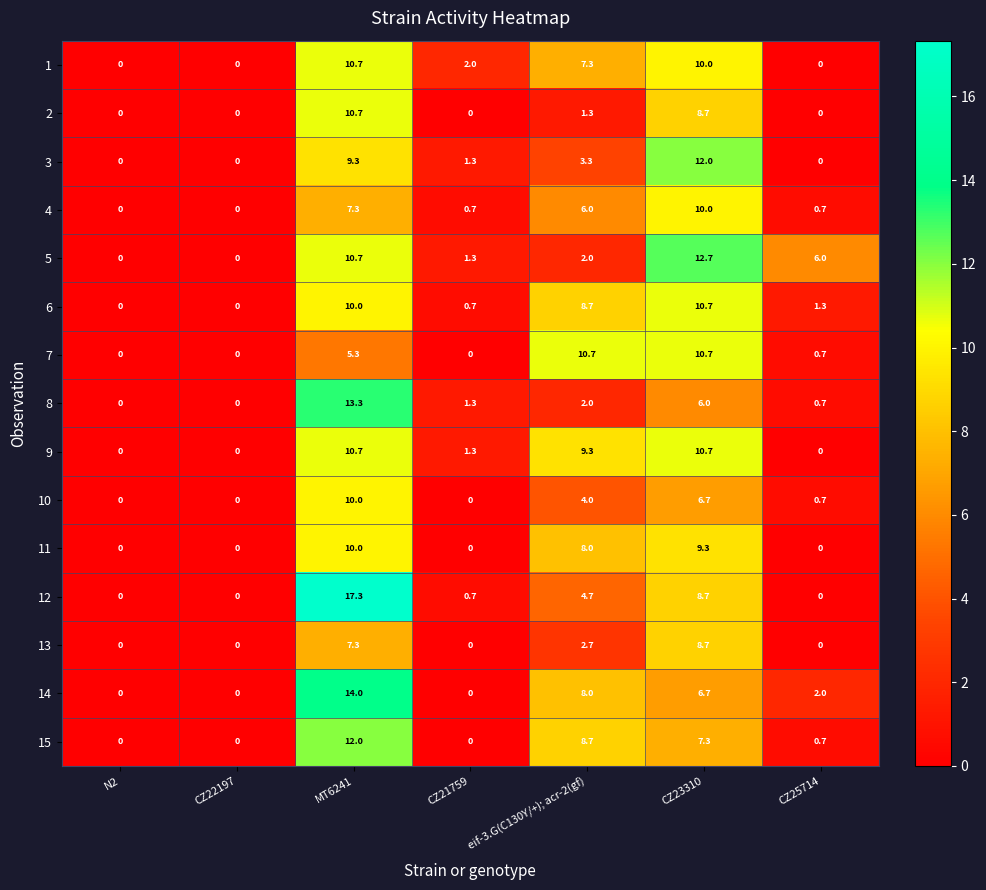

At which label is 10 closest to 5?

eif-3.G(C130Y/+); acr-2(gf)